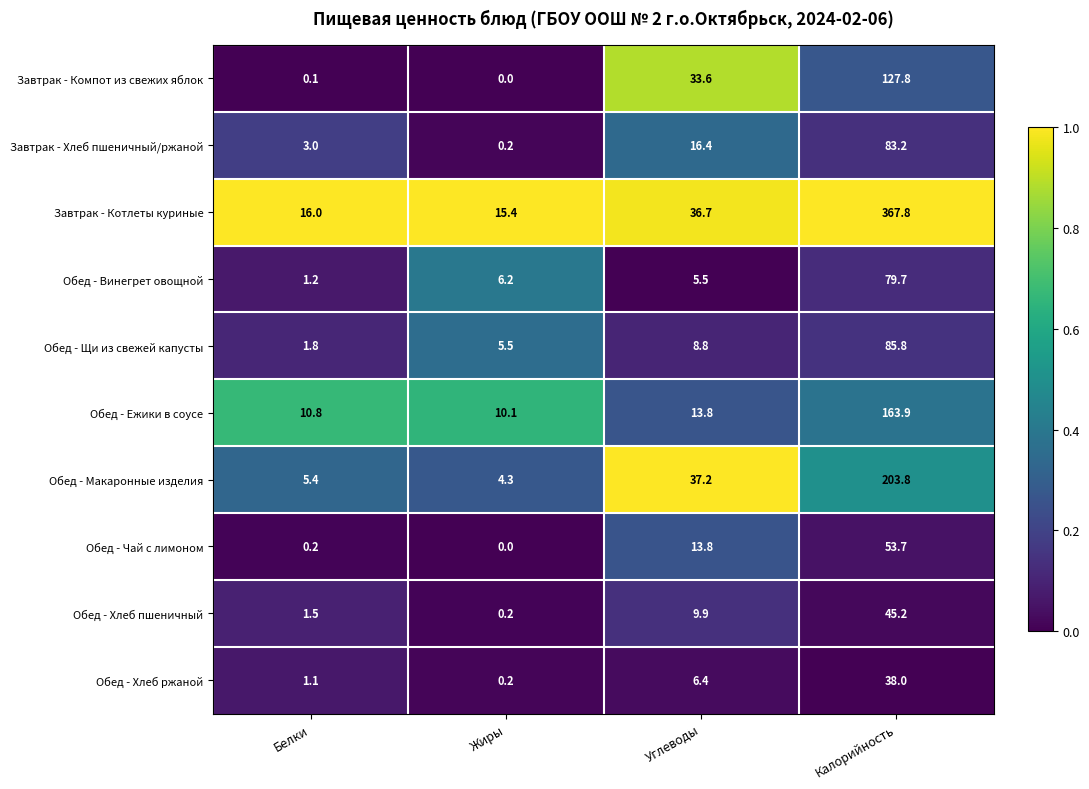

List the series in order of their peak value, lowest first.

Обед - Хлеб ржаной, Обед - Хлеб пшеничный, Обед - Чай с лимоном, Обед - Винегрет овощной, Завтрак - Хлеб пшеничный/ржаной, Обед - Щи из свежей капусты, Завтрак - Компот из свежих яблок, Обед - Ежики в соусе, Обед - Макаронные изделия, Завтрак - Котлеты куриные